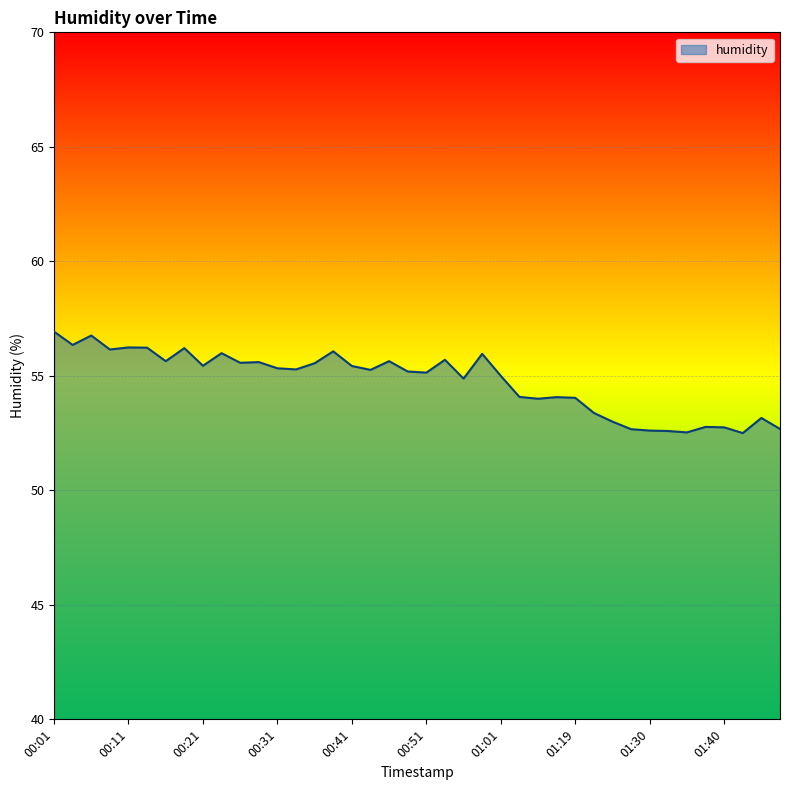

What is the smallest value displayed?

52.5